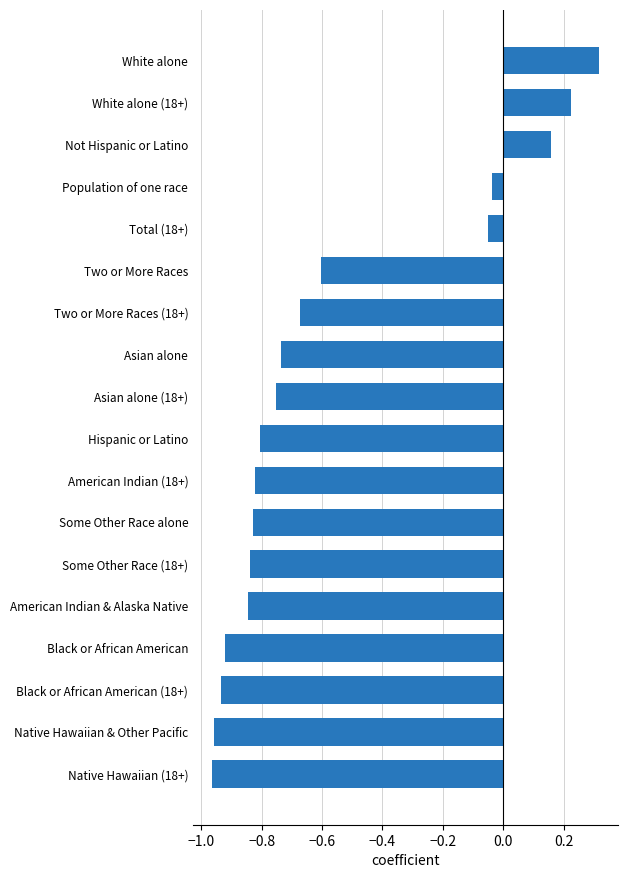

How many bars are there in total?

18